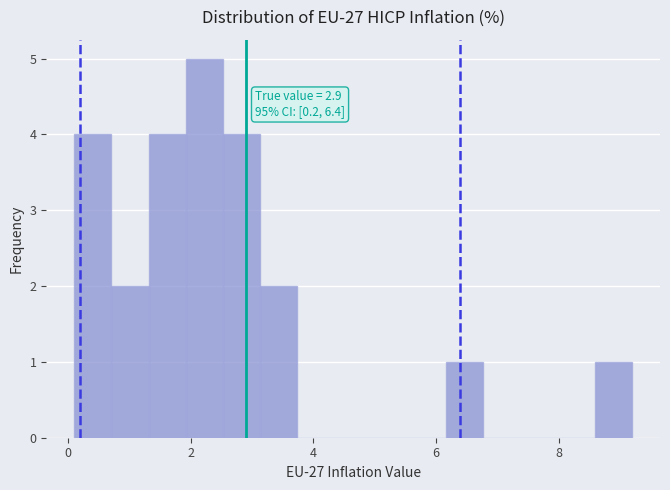

Read against the x-axis, roughly where is the centre of the tallest bar?

2.2